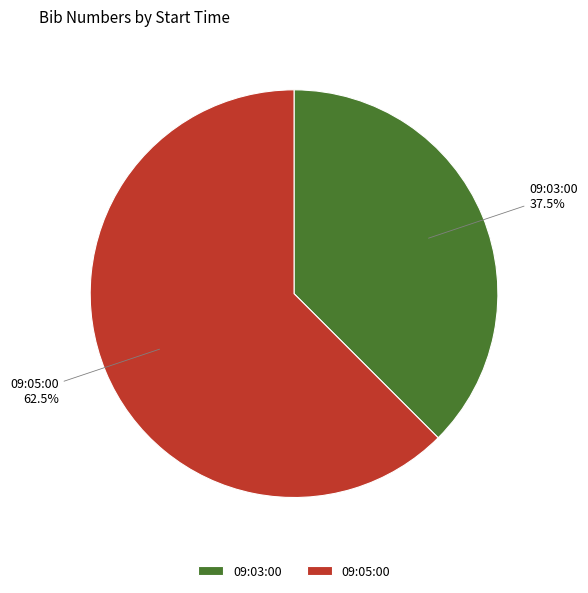

Which slice is the smallest?

09:03:00